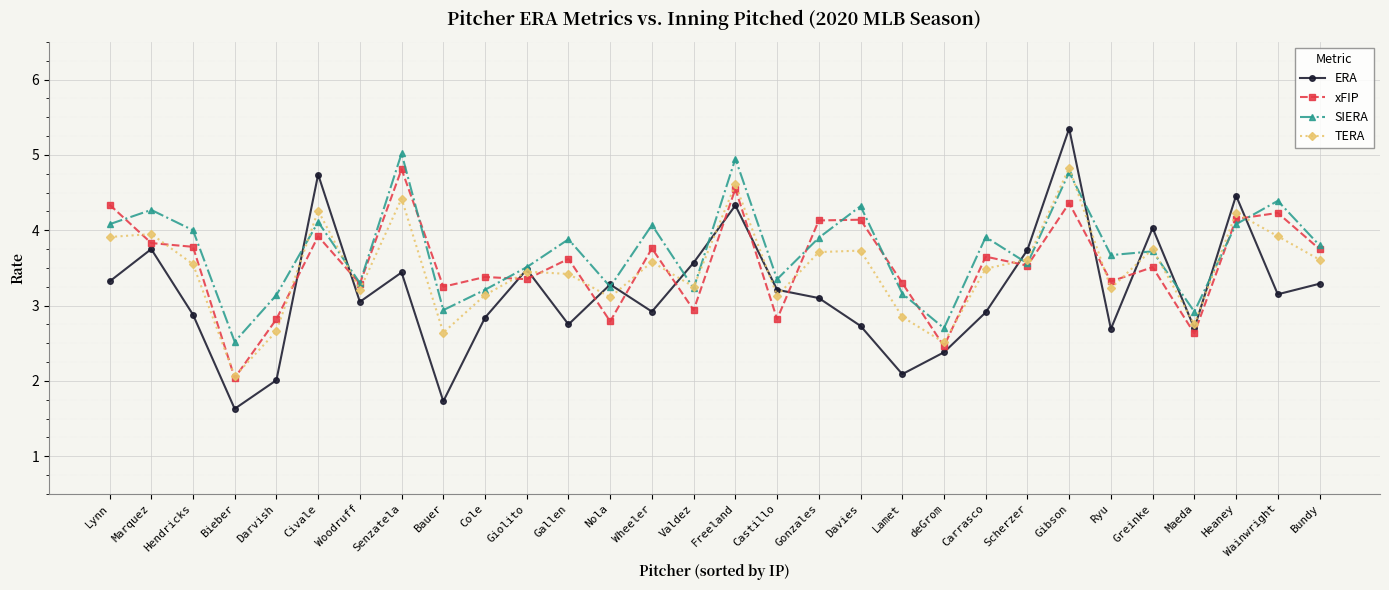

Is it true that ERA equals 2.7 at Ryu?

True